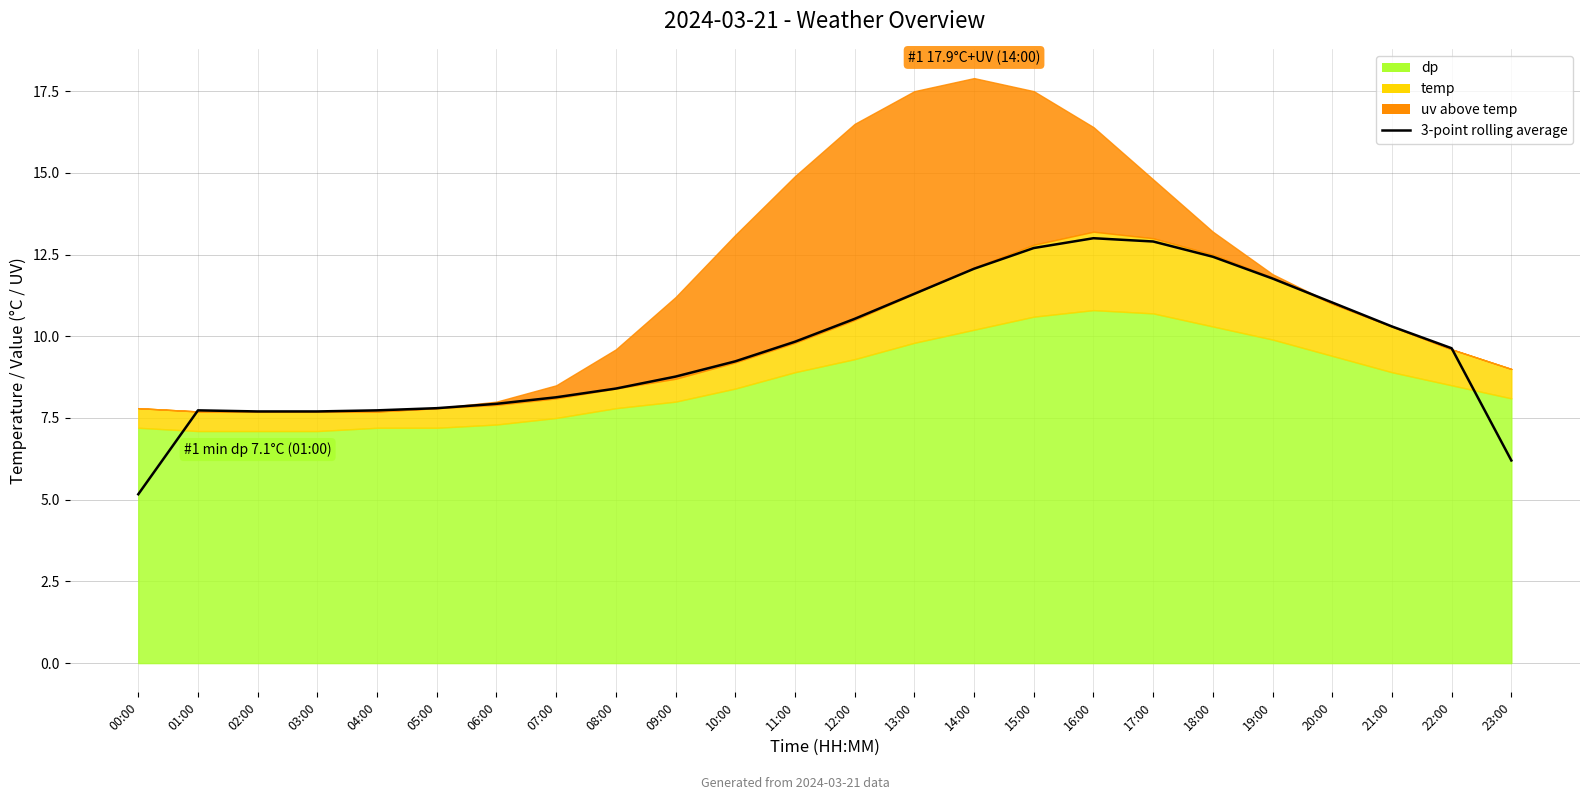

At which label is the value closest to 9?

10:00